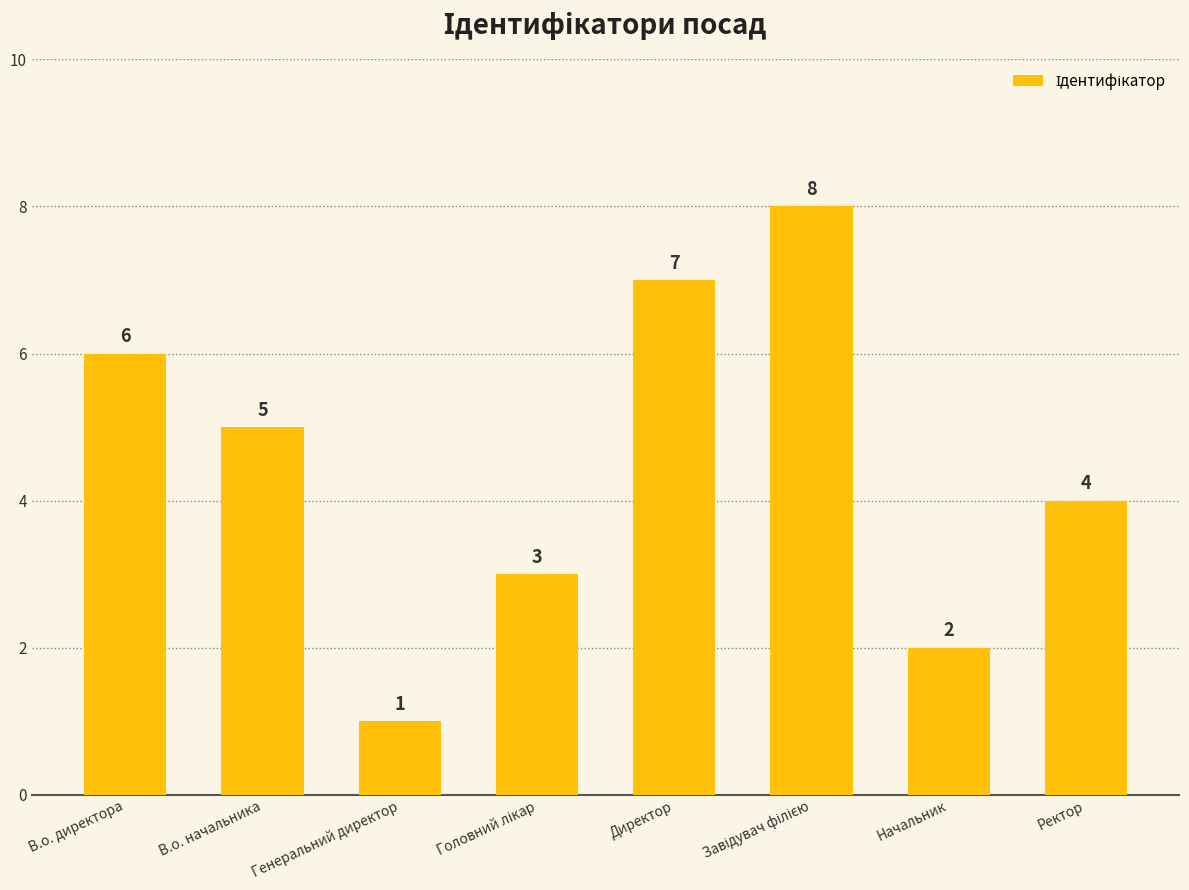

Between Ректор and В.о. начальника, which is larger?

В.о. начальника